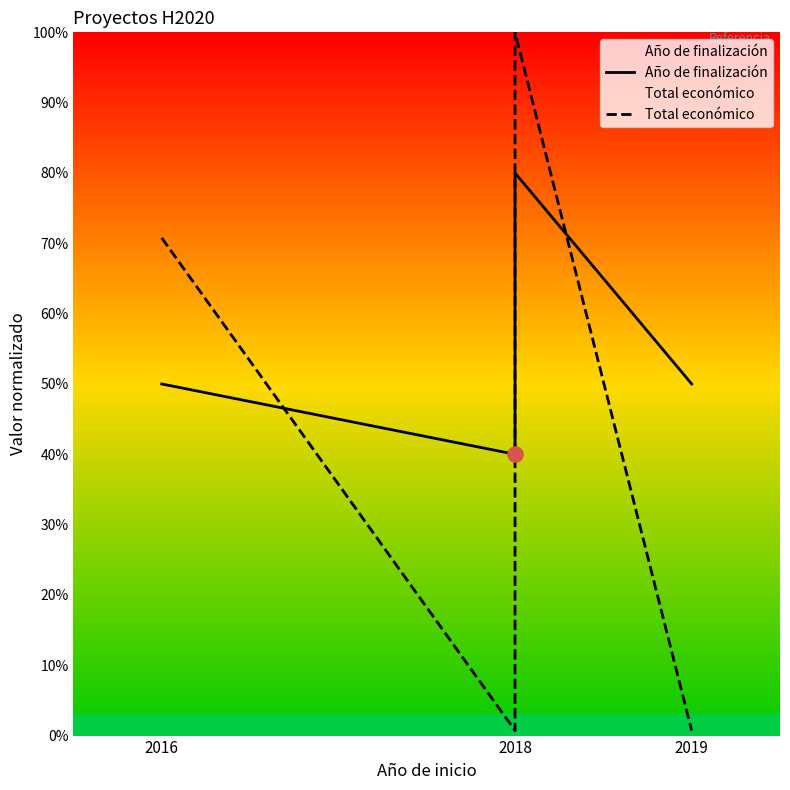

Which series has the largest Y range (max minus min)?

Total económico